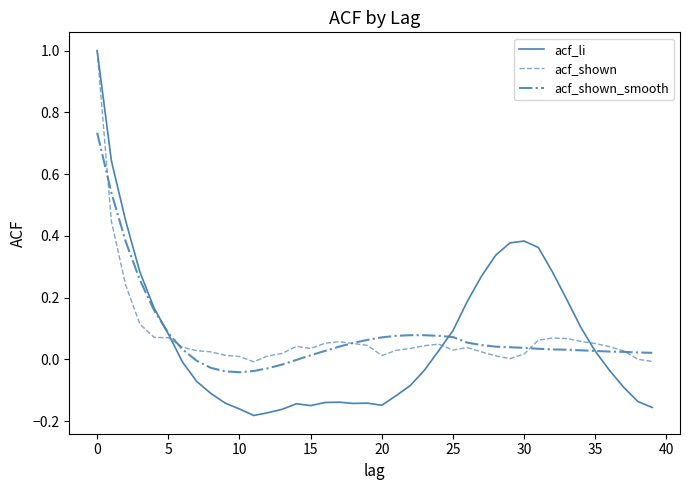

Which series has the largest range (max minus min)?

acf_li